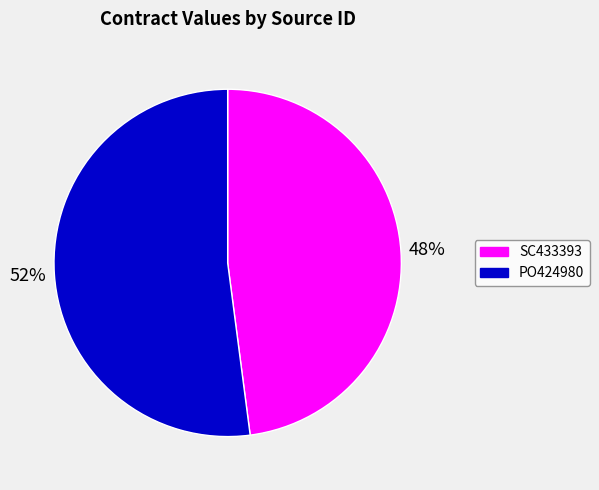

Between PO424980 and SC433393, which is larger?

PO424980